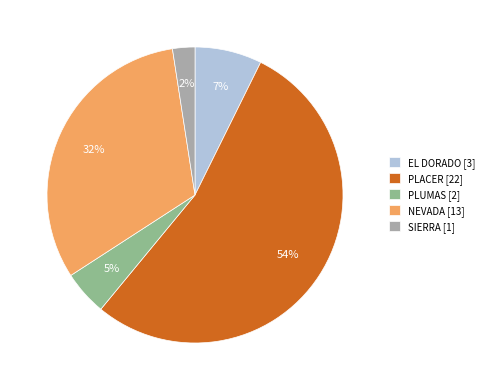

To the nearest percent, what is the difference between the EL DORADO [3] and SIERRA [1] slice percentages?

5%